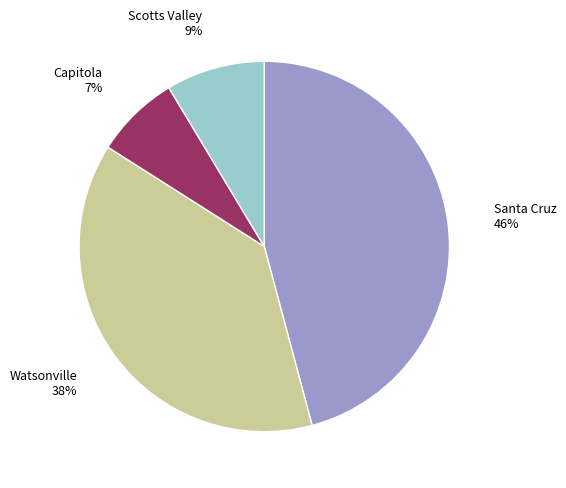

To the nearest percent, what is the combined percentage of Watsonville and Santa Cruz?

84%